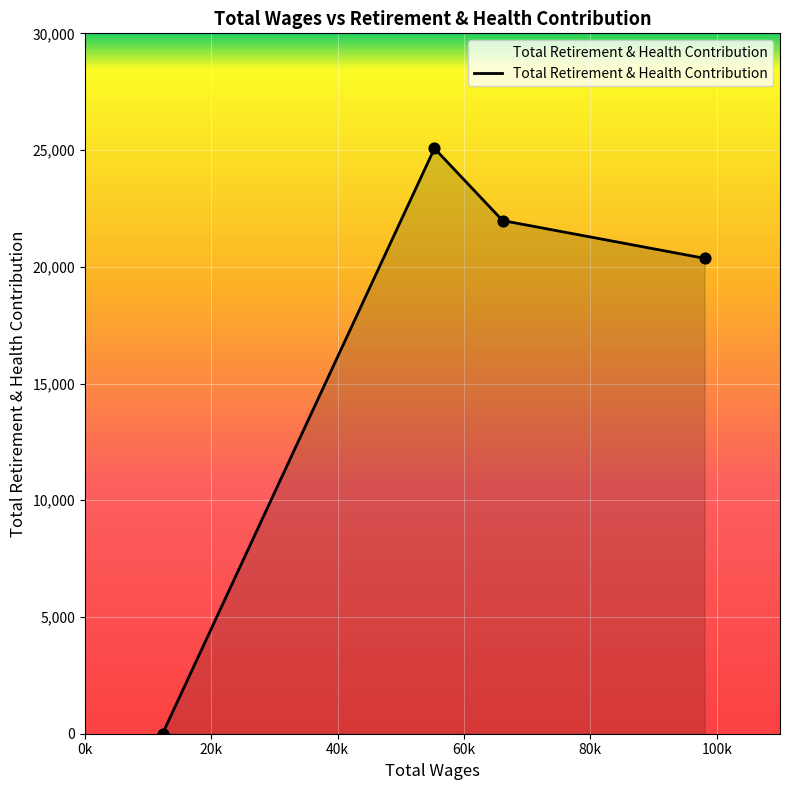

What is the difference between the second highest and second lowest values?

1617